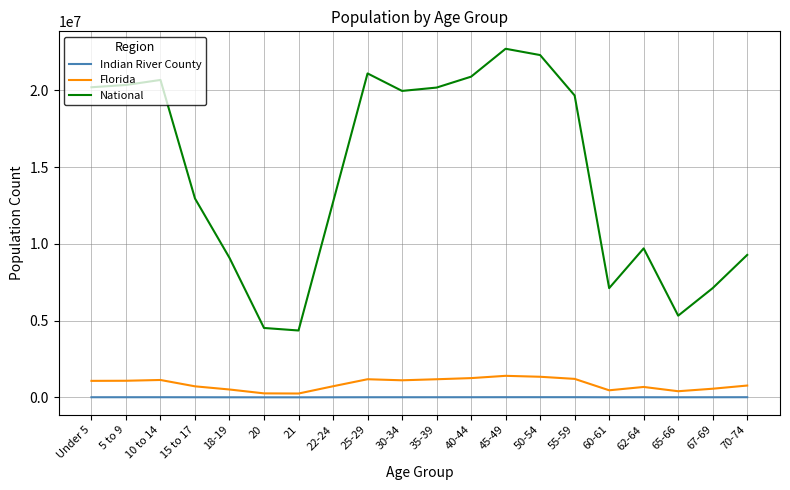

At how many categories does at least one series exceed 18113505?

10